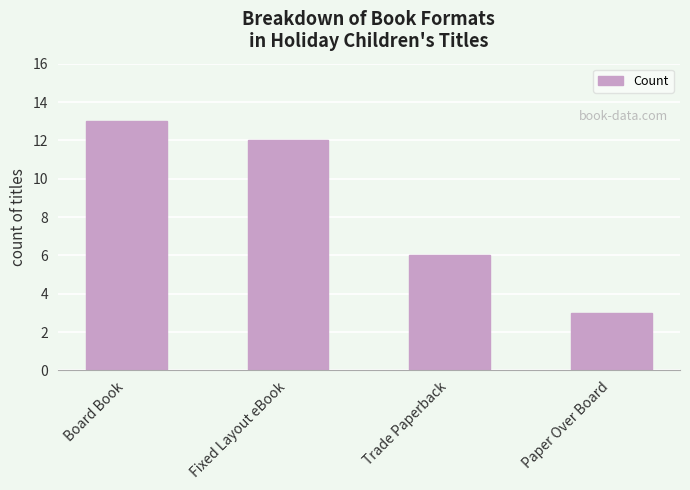

List the labels in order of value, smallest first.

Paper Over Board, Trade Paperback, Fixed Layout eBook, Board Book